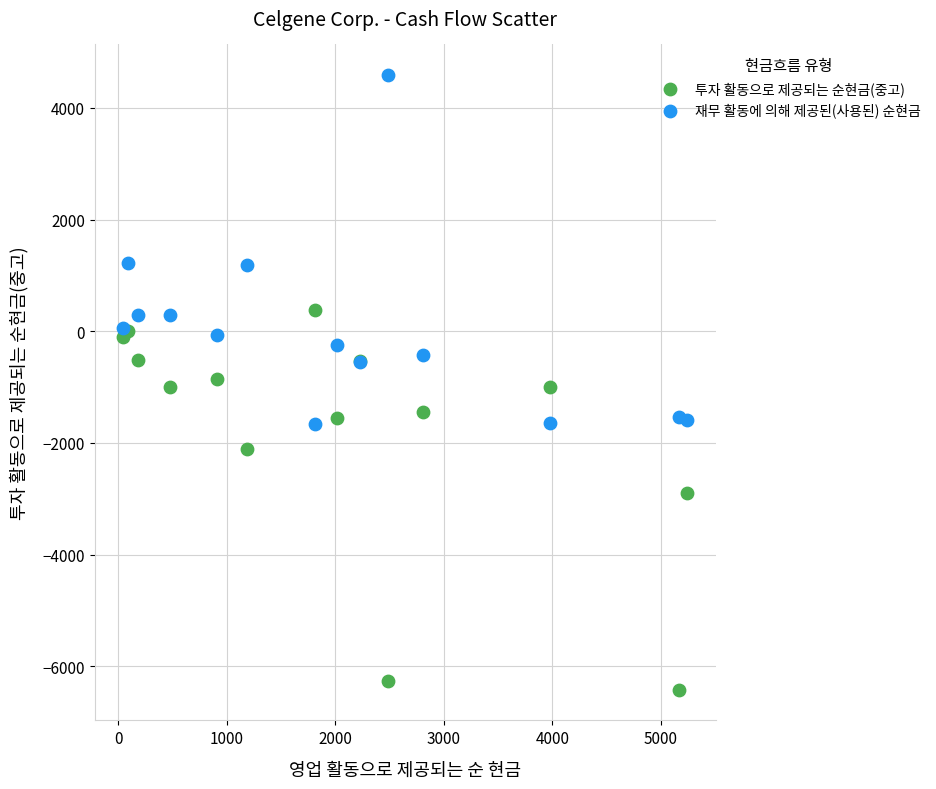

What is the X range (max minus min) for the scatter plot?

5204